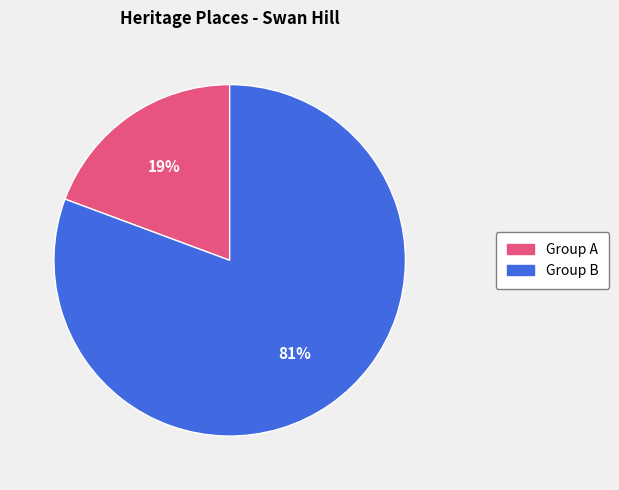

What percentage is the Group A slice, to the nearest percent?

19%